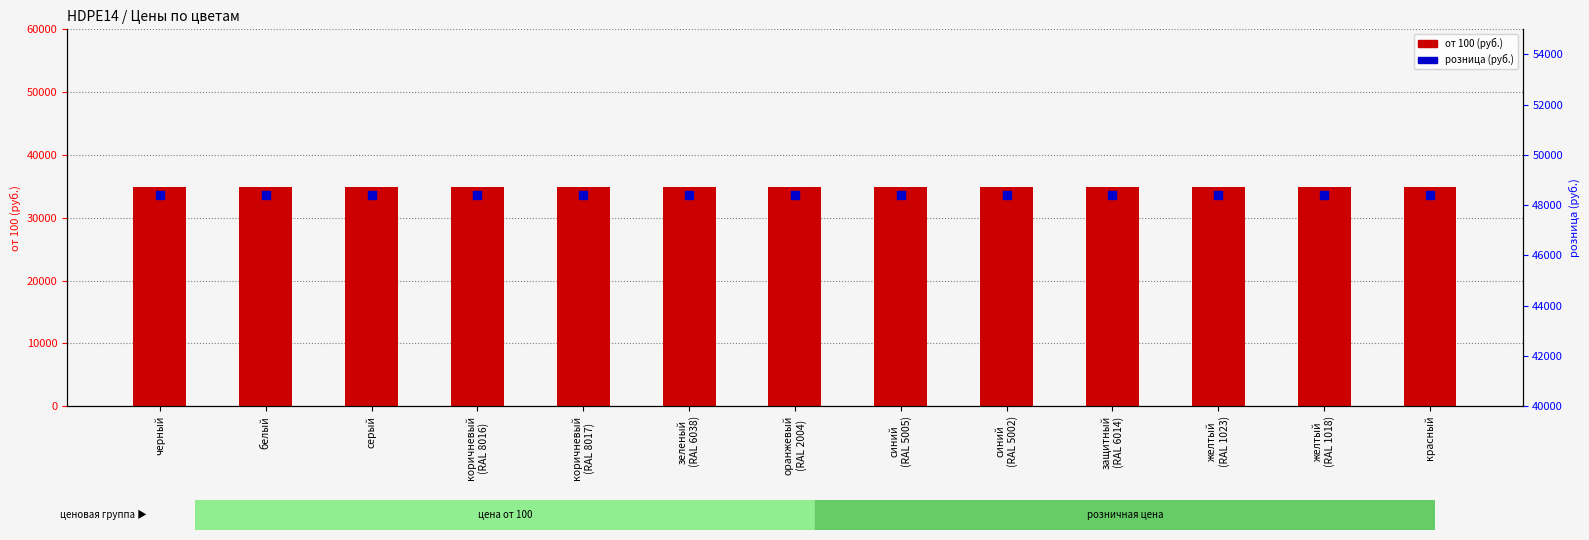

Which series reaches the maximum Y coordinate?

розница